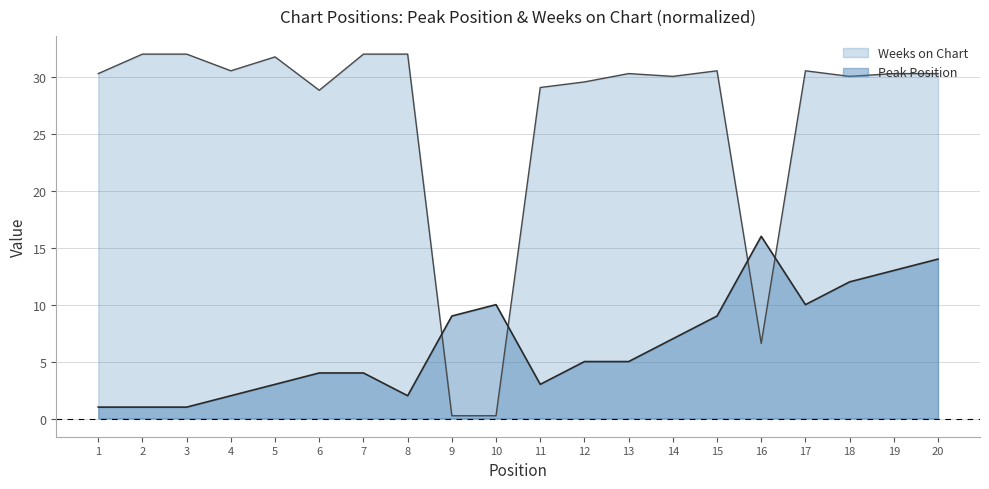

What is the highest value of the Peak Position series?

16.0